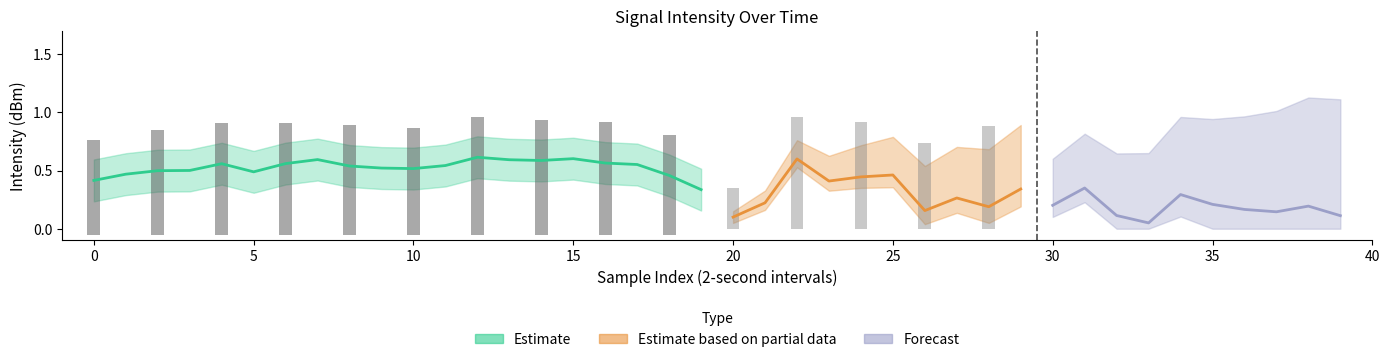

Are the bars horizontal?

No